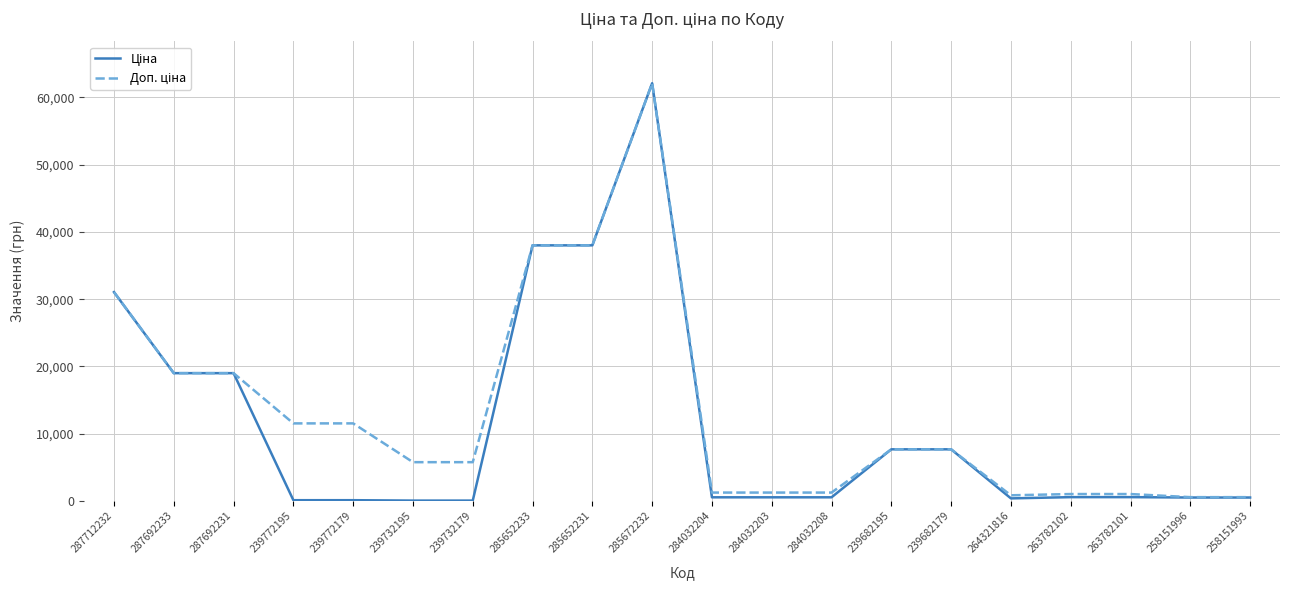

Which category has the highest value across all series?

285672232